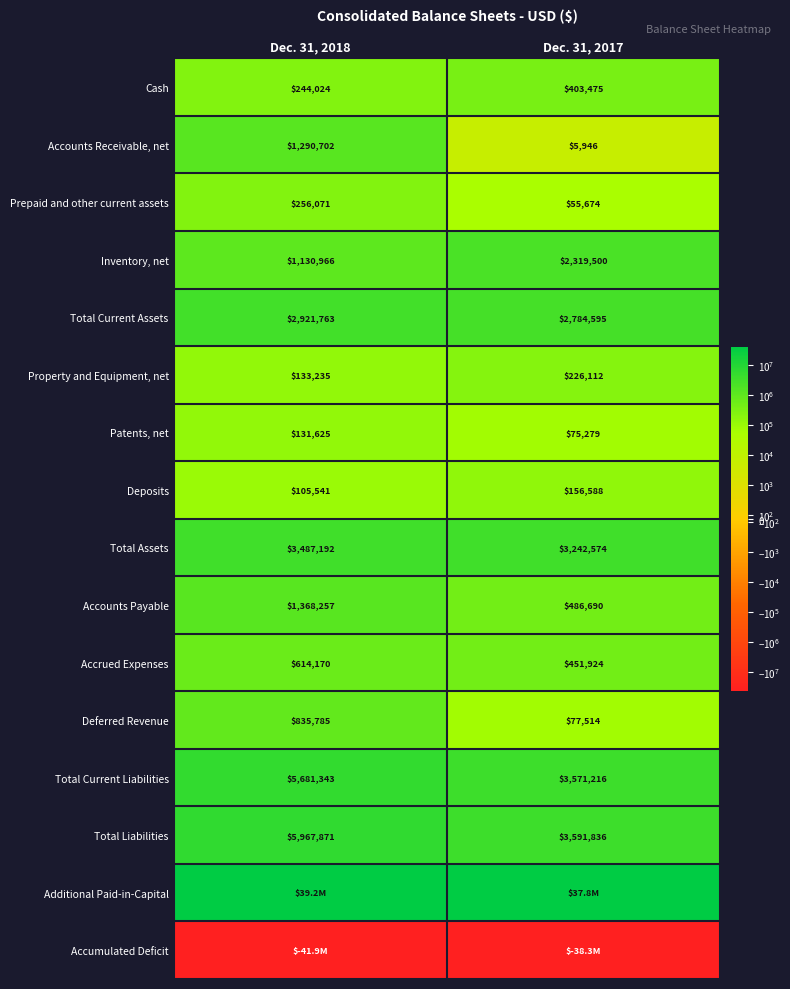

At which category is the sum across all series the highest?

Dec. 31, 2018